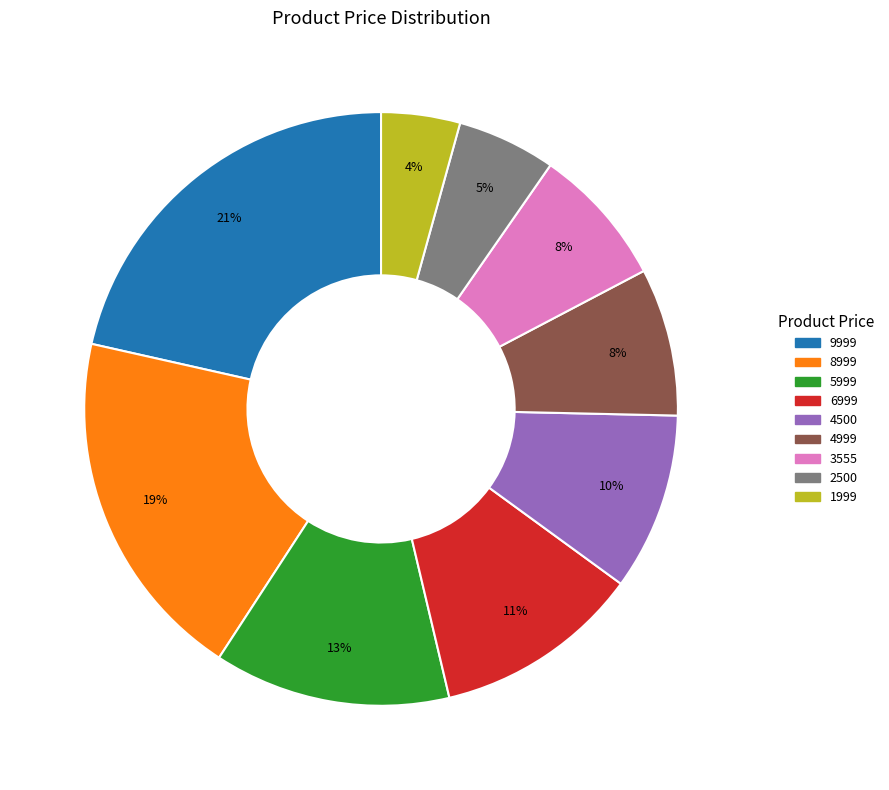

What percentage is the 9999 slice, to the nearest percent?

21%